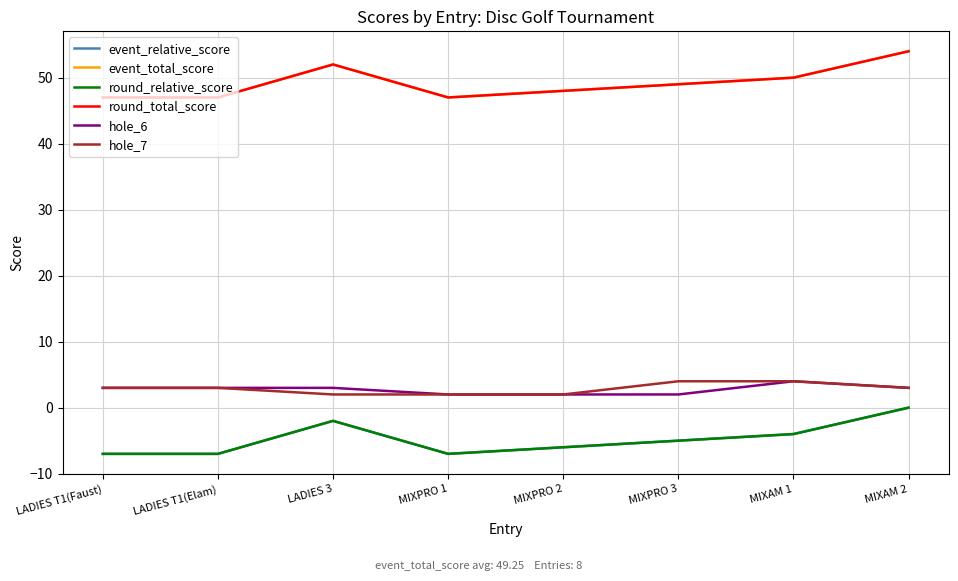

Is this an area chart (filled region under the line)?

No